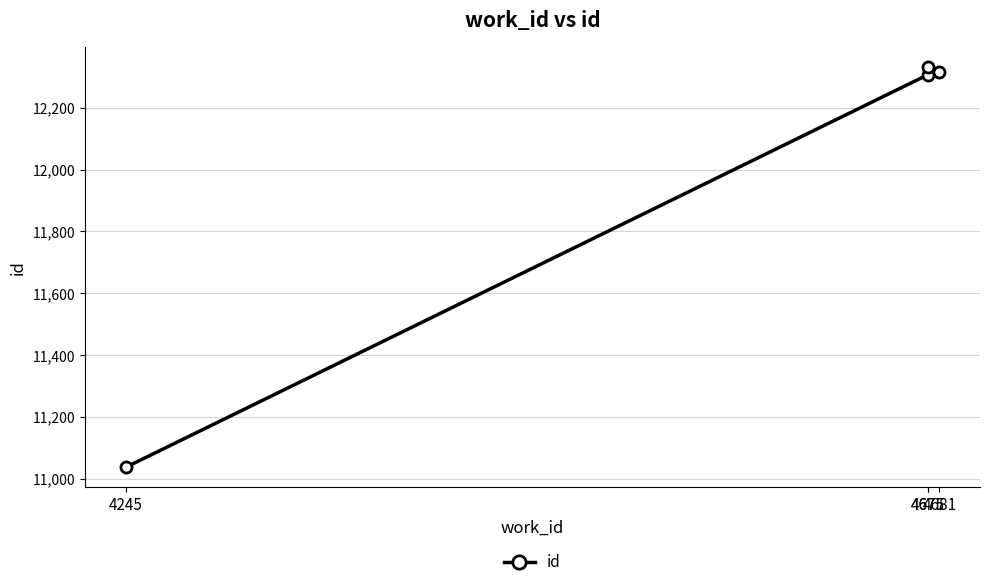

What is the change in value from 4245 to 4675?

+1293